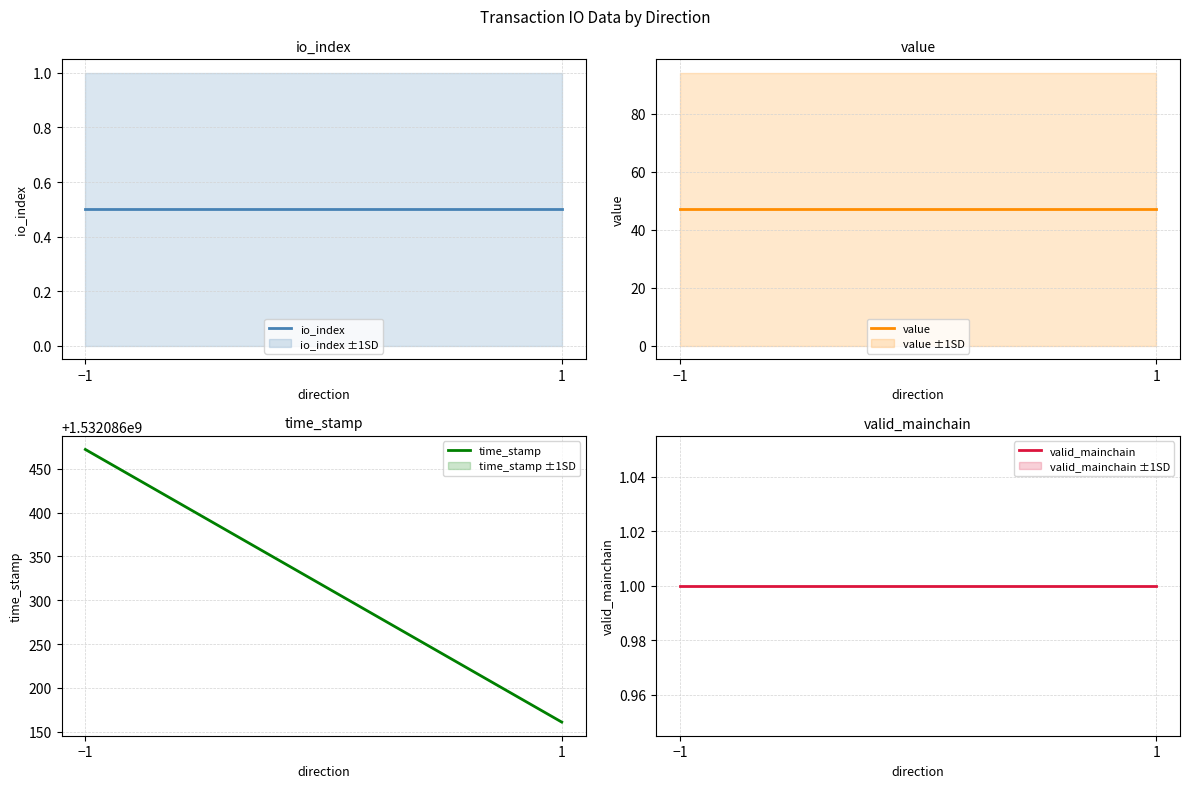

What is the label of the 1st point from the left?

−1